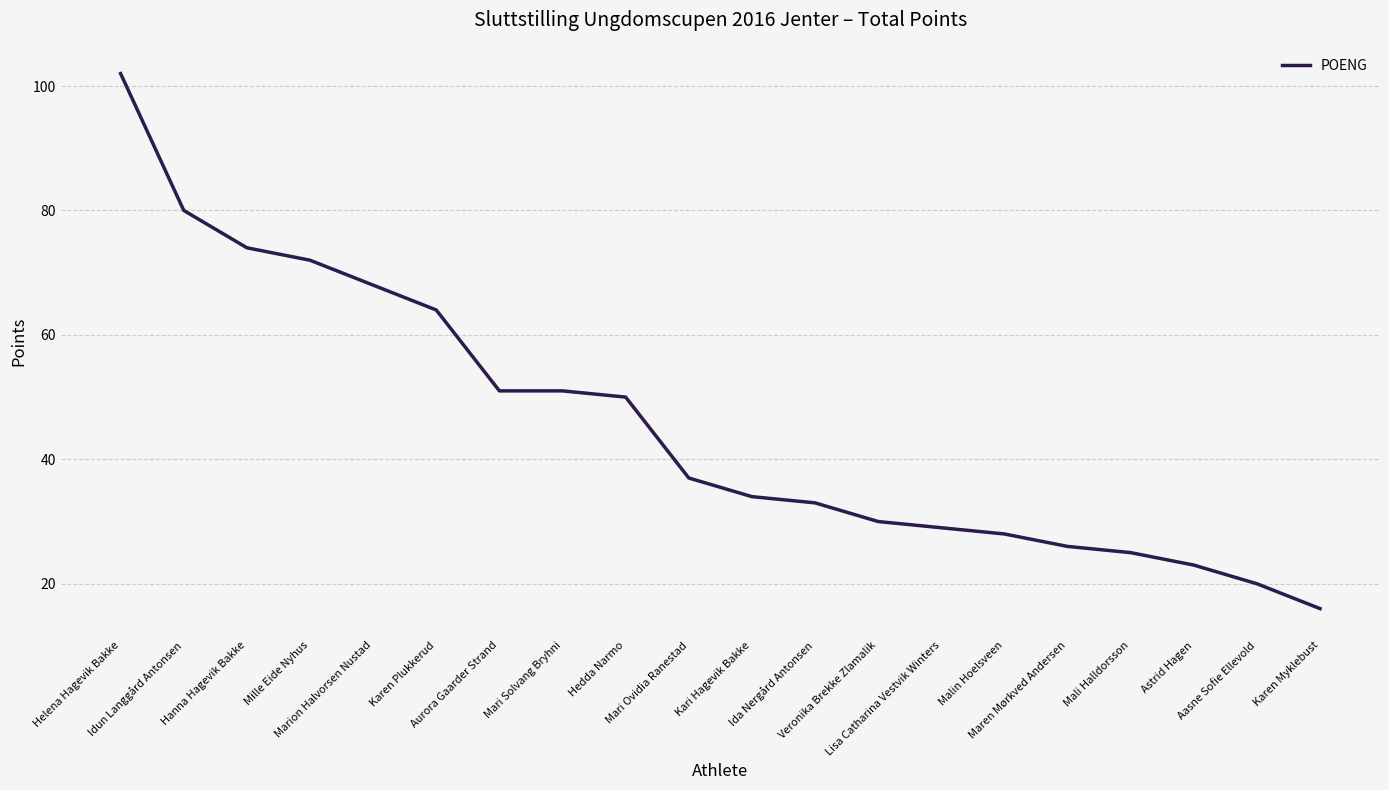

Is it true that the value at Mille Eide Nyhus is 112?

False